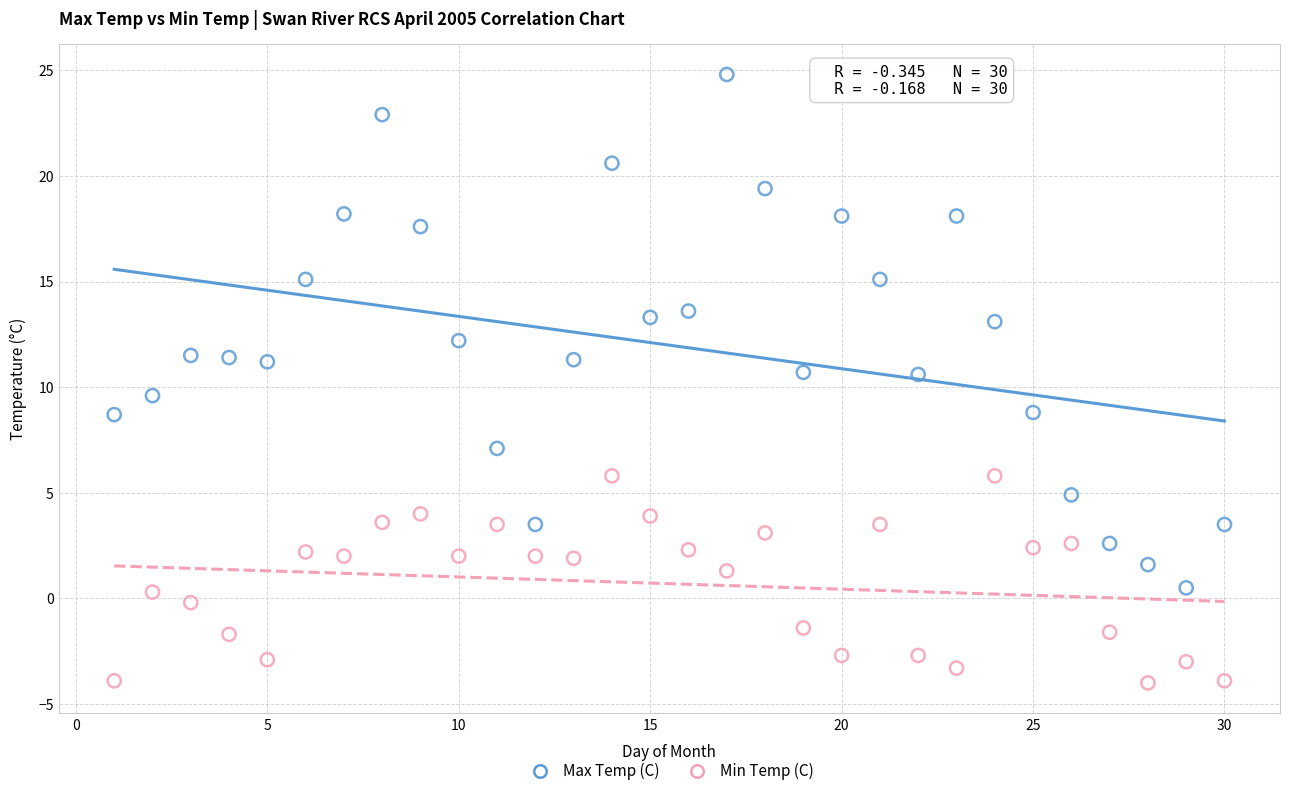

Which series has the largest Y range (max minus min)?

Max Temp (C)